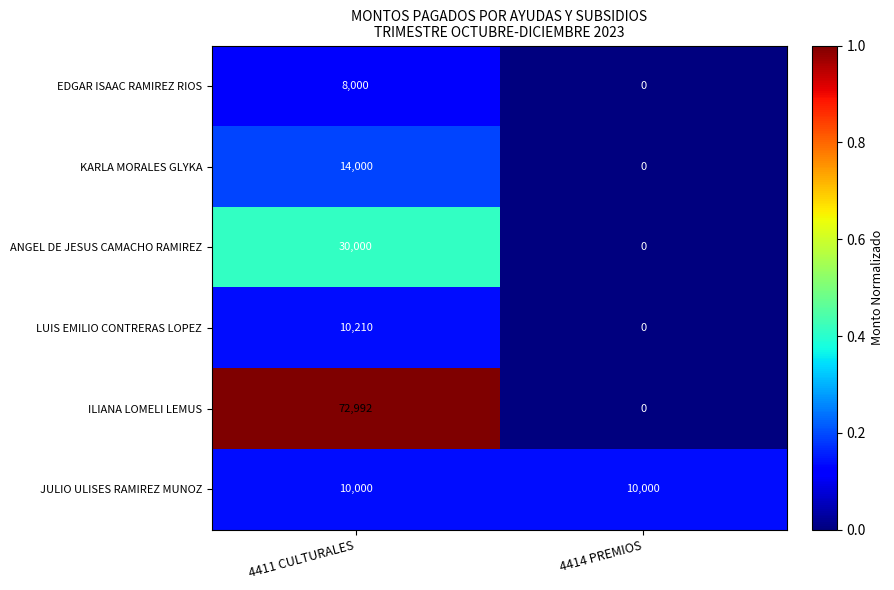

What is the total value across all series at 4414 PREMIOS?

10000